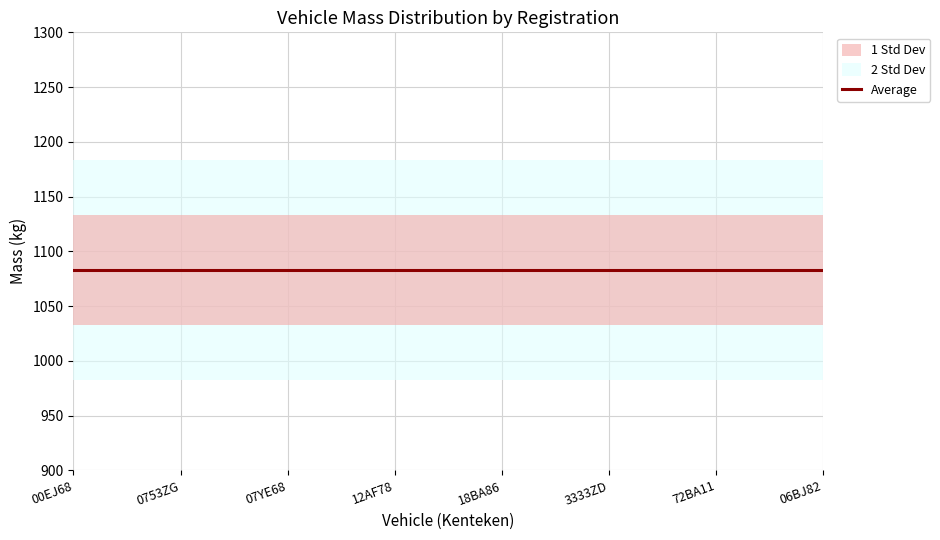

What position from the right is 0753ZG?

7